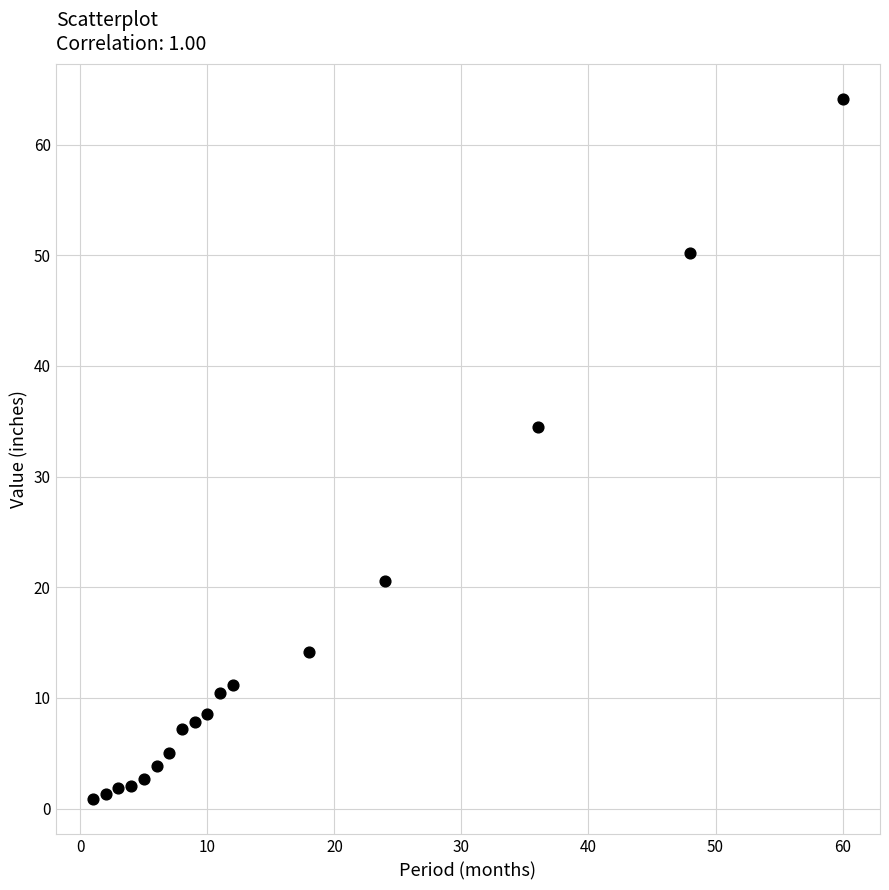

What is the range of X values (max minus min)?

59.0